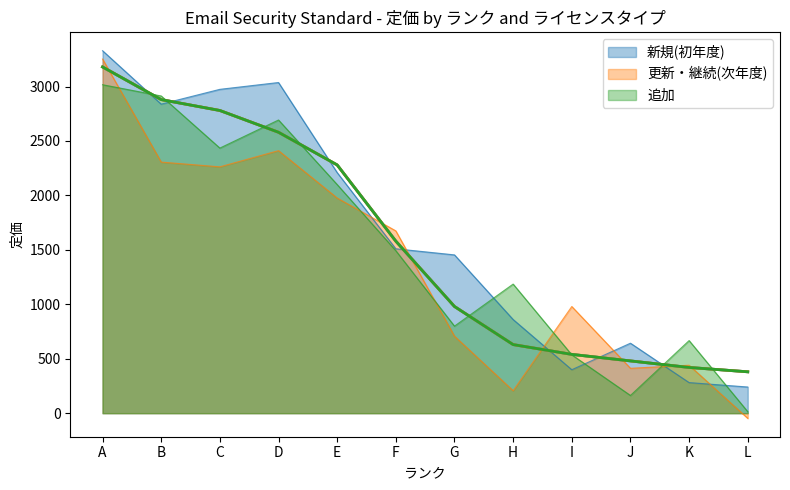

What is the difference between the 新規(初年度) values at C and G?

1800